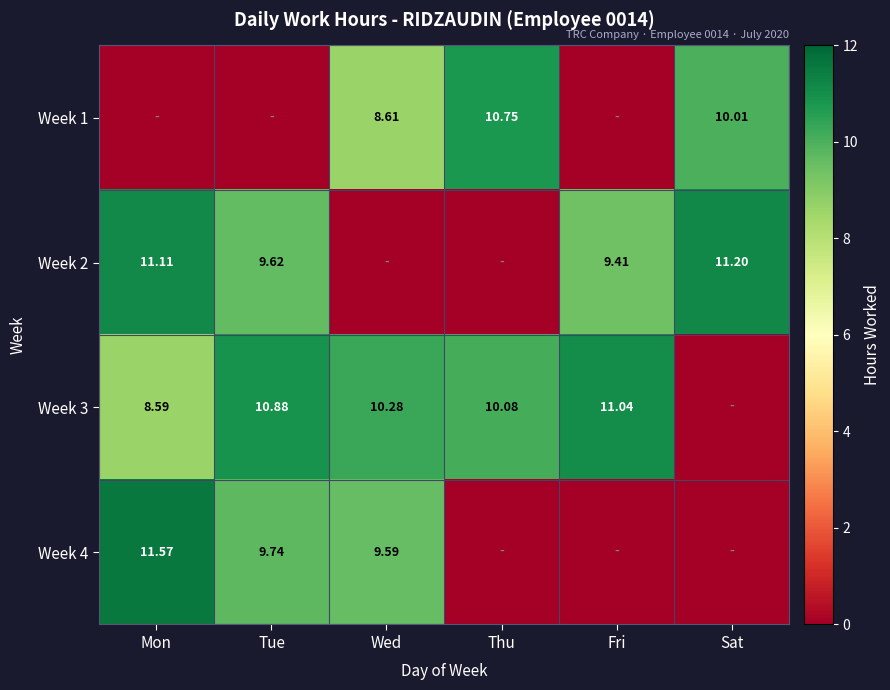

Is the value of Week 3 at Thu greater than the value of Week 1 at Sat?

Yes